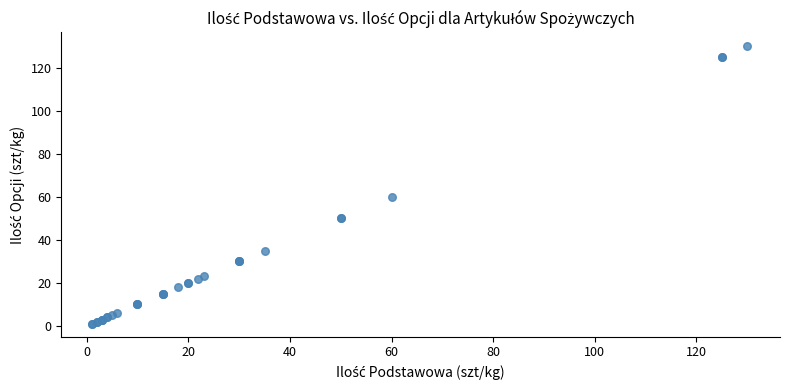

What Y value in the scatter plot is closest to 65?

60